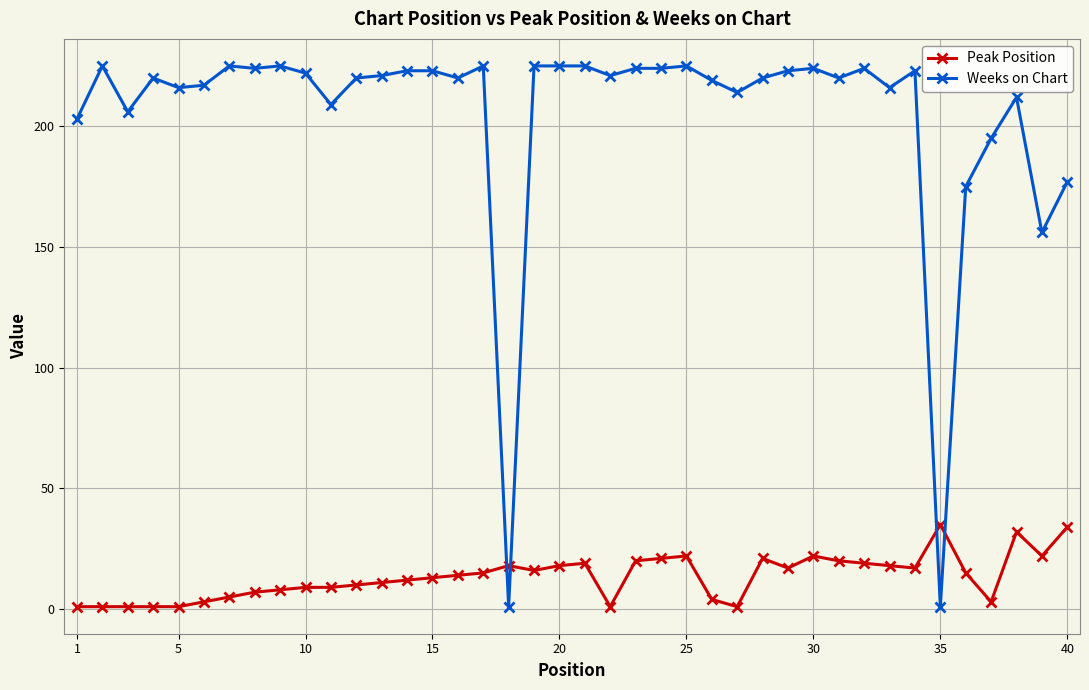

Which series ends up on top after the final intersection of Weeks on Chart and Peak Position?

Weeks on Chart